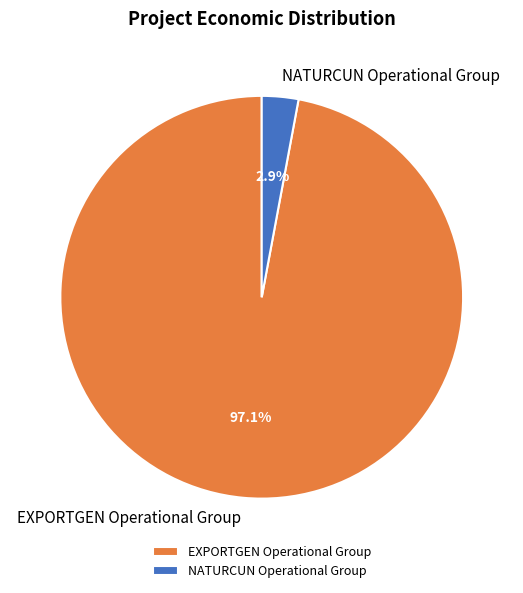

Does EXPORTGEN Operational Group account for over 50% of the chart?

Yes